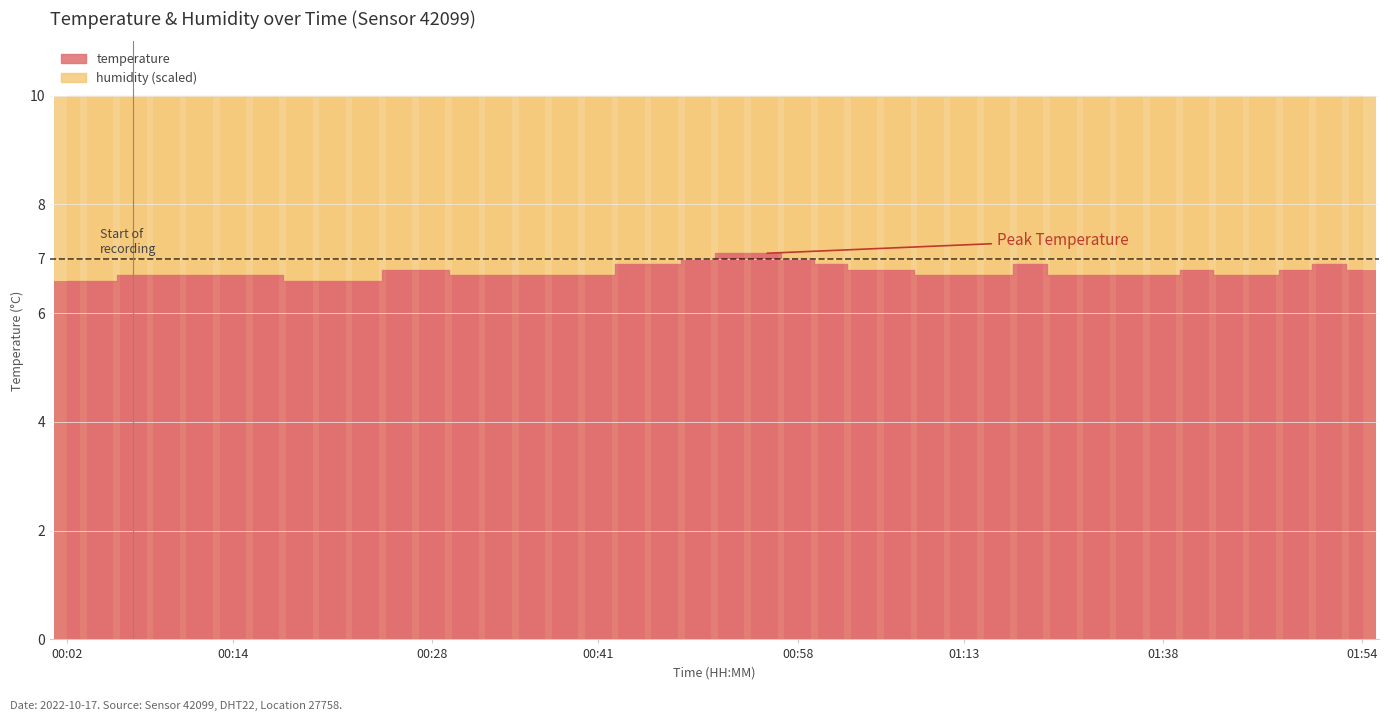

Which label corresponds to the largest value in the chart?

00:53